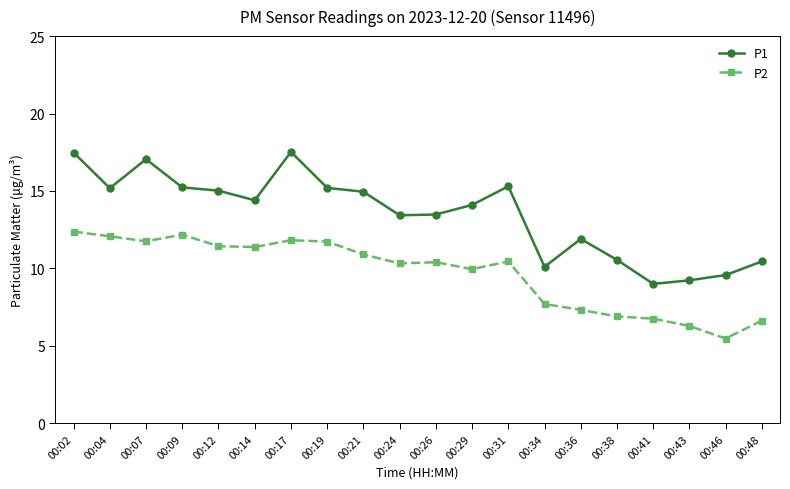

At 00:29, list the series in order from largest to smallest.

P1, P2